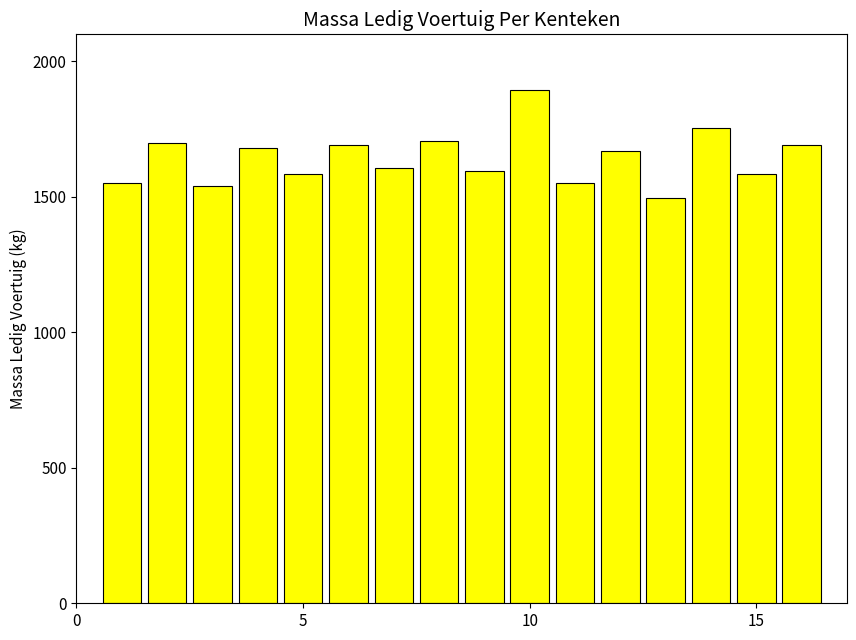

What is the minimum value shown in the chart?

1495